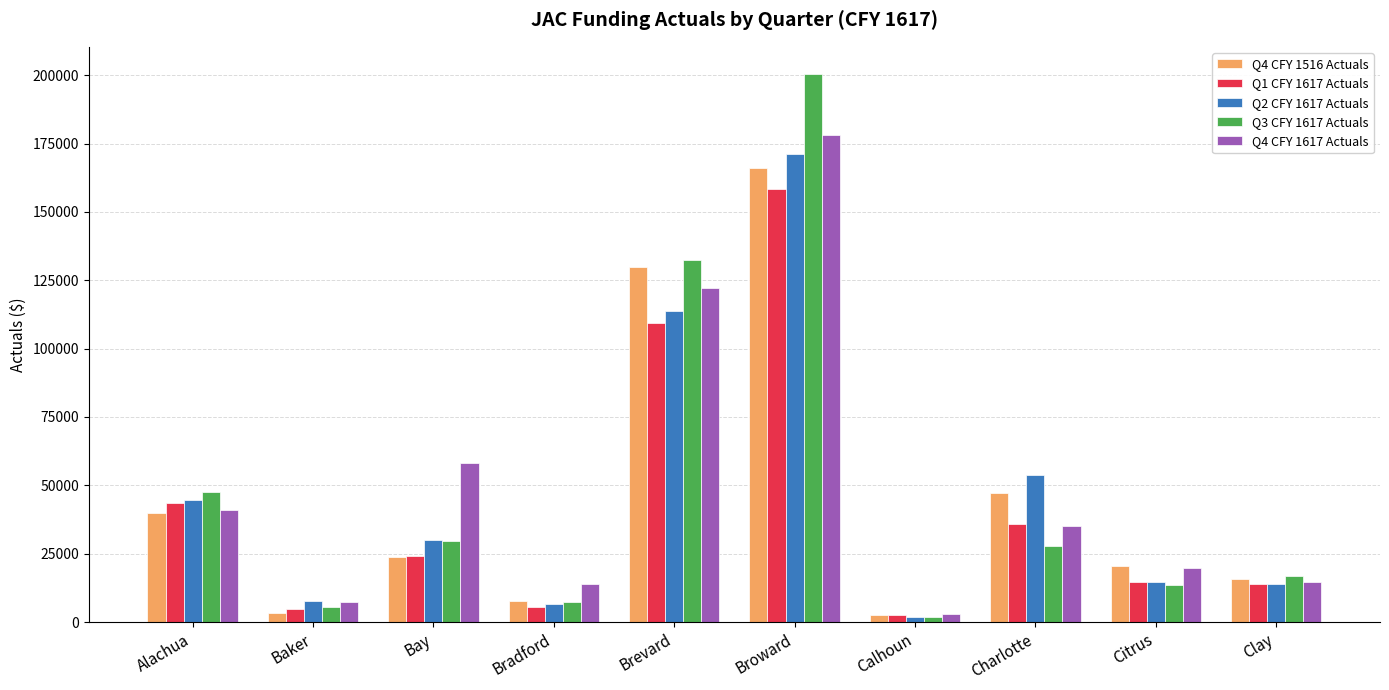

The value of Q4 CFY 1617 Actuals at Bay is 58198.9. True or false?

True